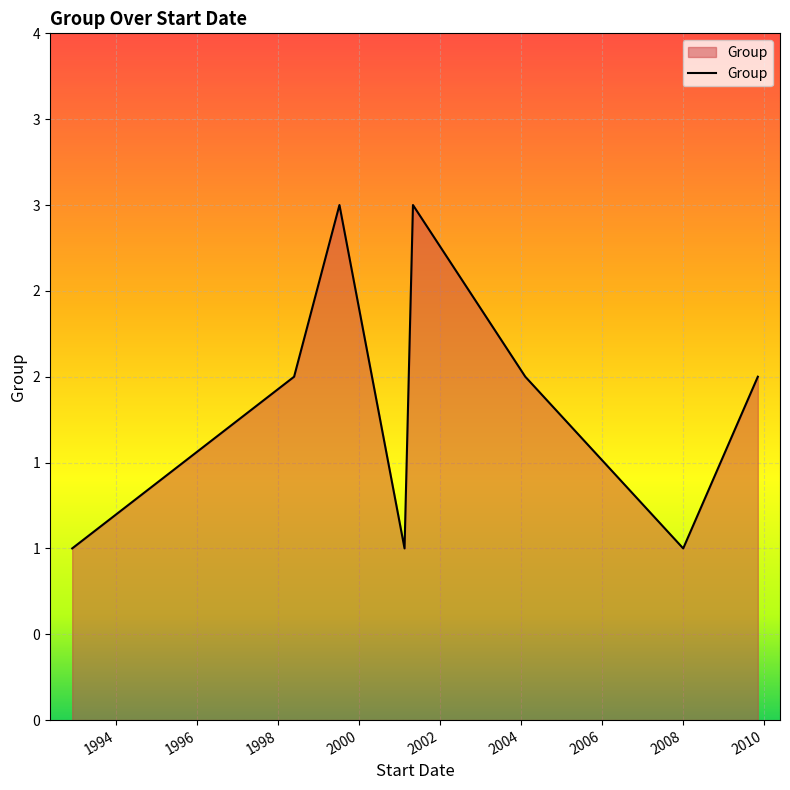

Does the chart display data point markers on the line(s)?

No